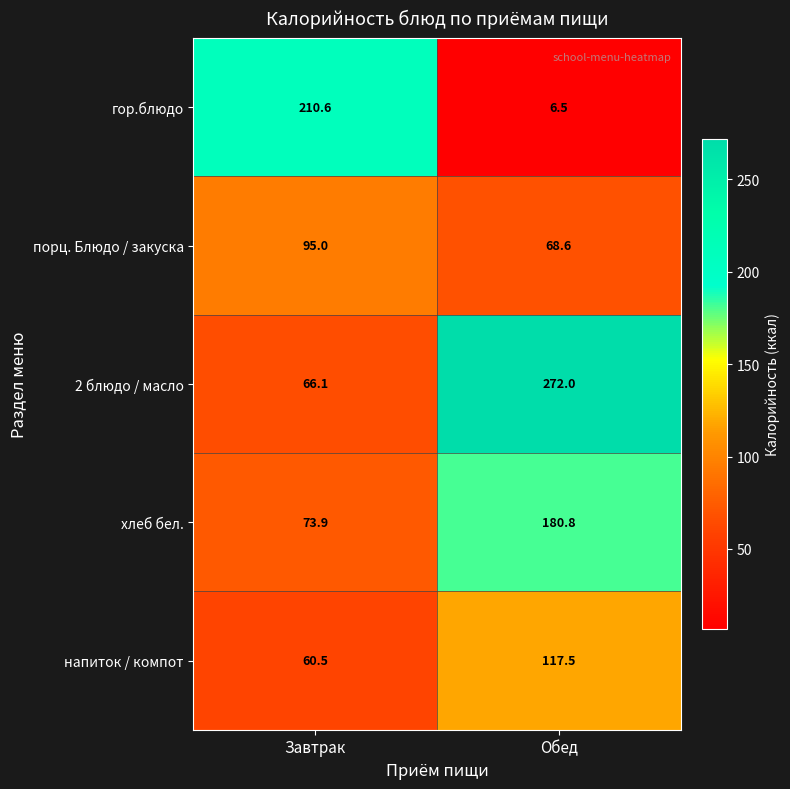

Between Завтрак and Обед, which series saw the biggest shift?

2 блюдо / масло